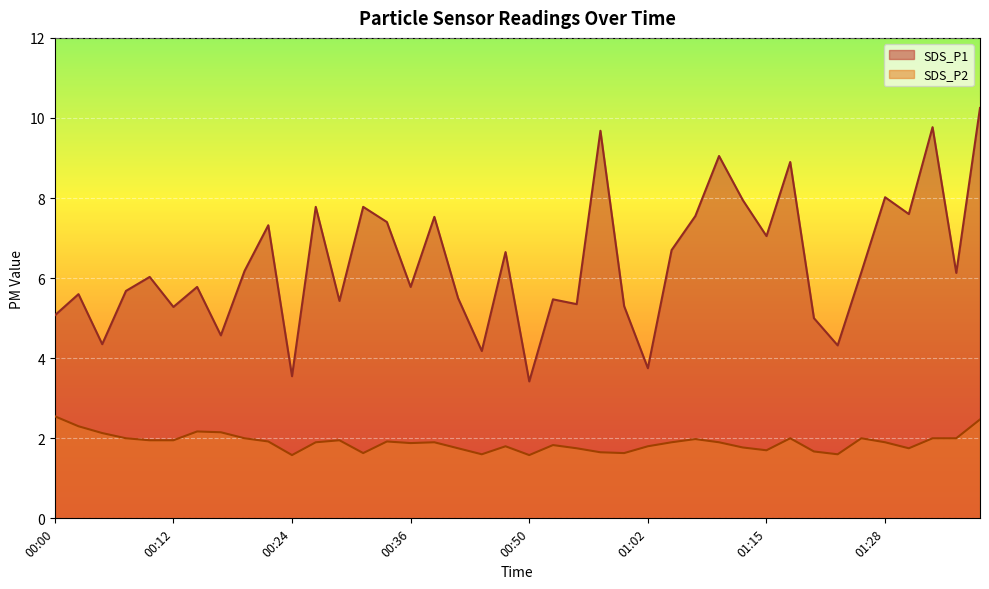

List the labels in order of SDS_P1 value, smallest first.

00:50, 00:24, 01:02, 00:44, 01:23, 00:05, 00:17, 01:20, 00:00, 00:12, 01:00, 00:54, 00:29, 00:52, 00:41, 00:02, 00:07, 00:14, 00:36, 00:10, 01:37, 01:26, 00:19, 00:47, 01:05, 01:15, 00:22, 00:34, 00:39, 01:07, 01:31, 00:27, 00:31, 01:12, 01:28, 01:17, 01:10, 00:57, 01:34, 01:39